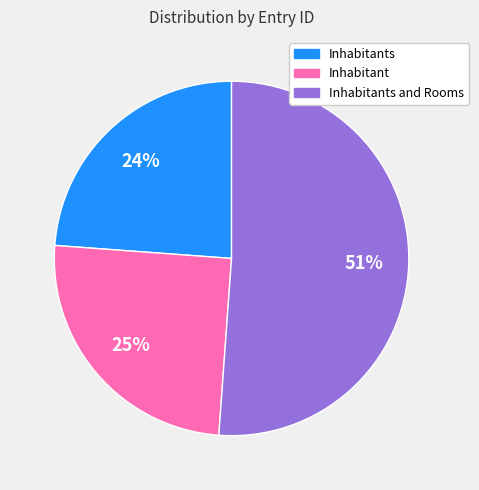

To the nearest percent, what is the difference between the largest and smallest slice percentages?

27%